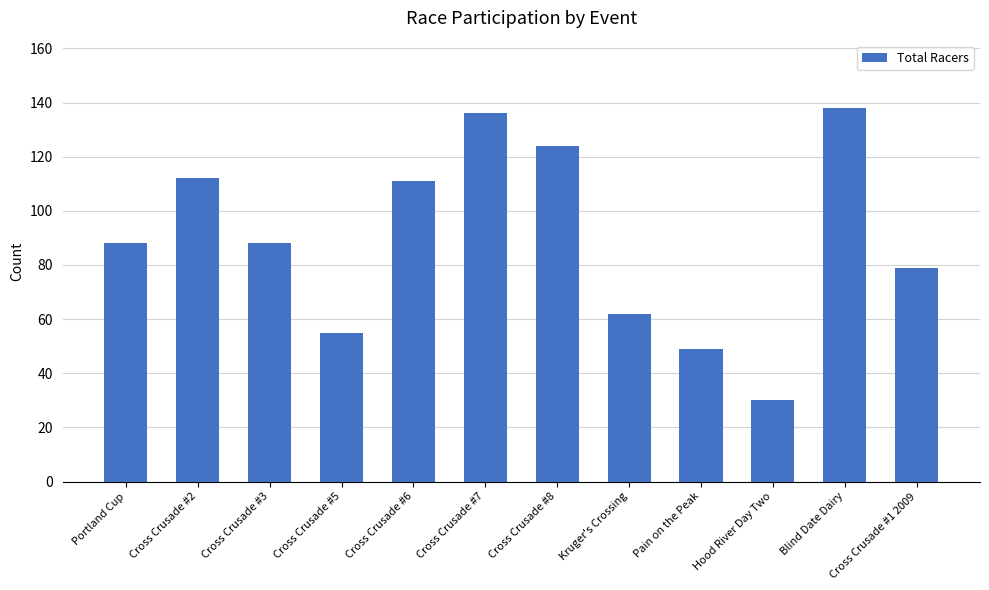

The chart shows a value of 40 at Kruger's Crossing. True or false?

False